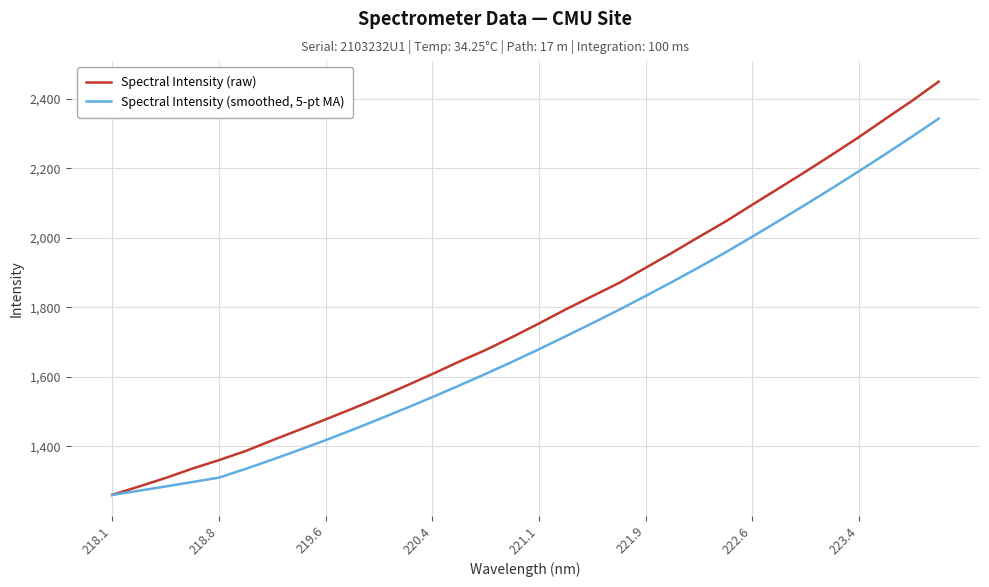

Which series has the widest spread of values?

Spectral Intensity (raw)